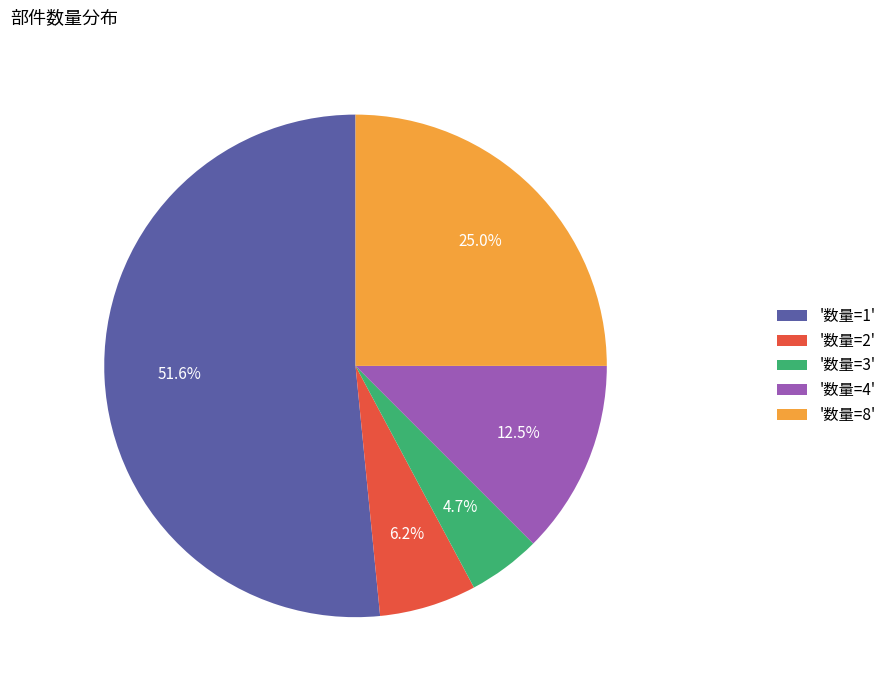

Which category has the biggest portion of the pie?

'数量=1'